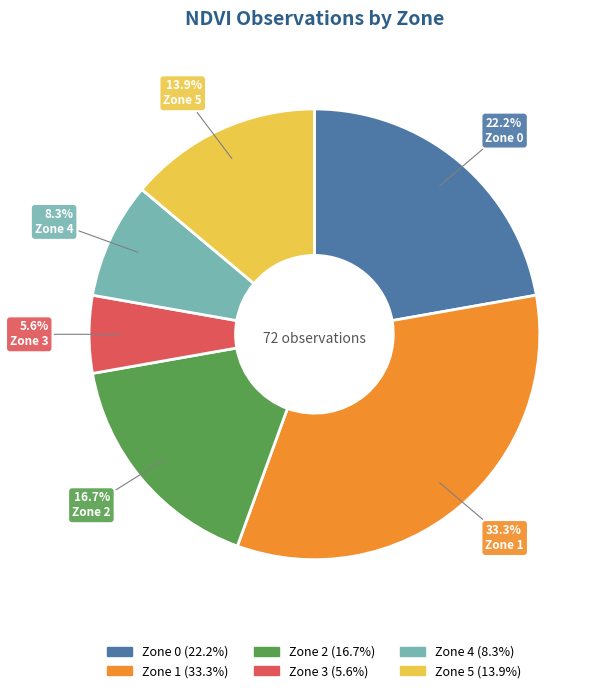

Between Zone 0 and Zone 5, which is larger?

Zone 0